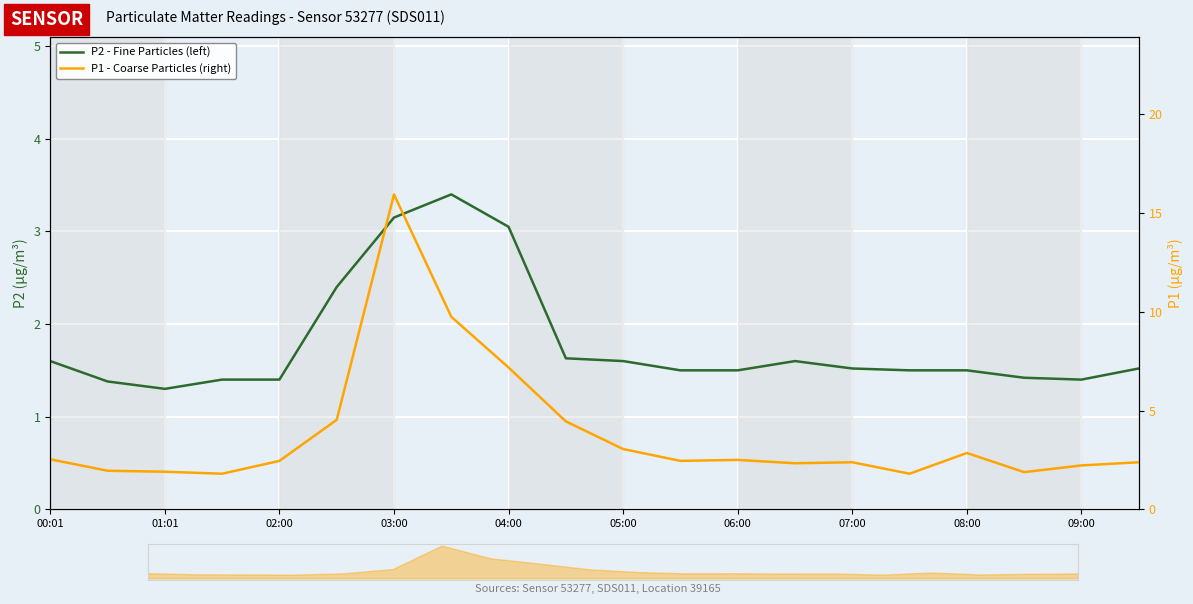

How many data points in P1 - Coarse Particles (right) are less than 2?

5